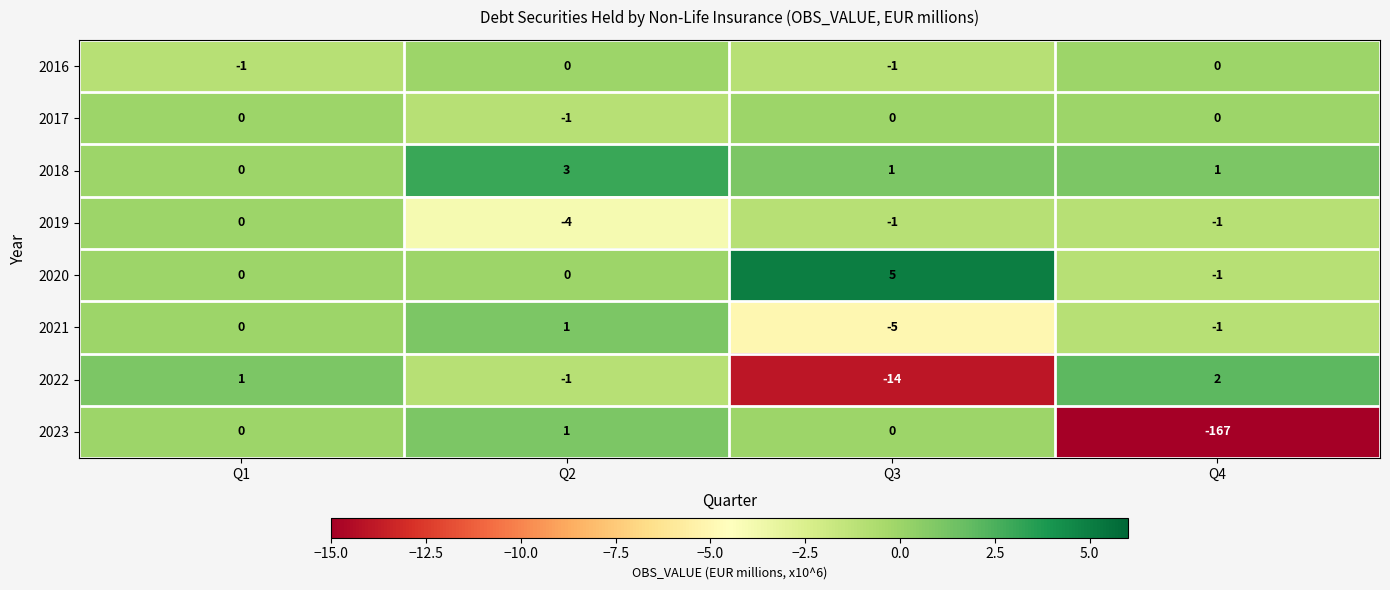

Which series changed the most between Q3 and Q4?

2023